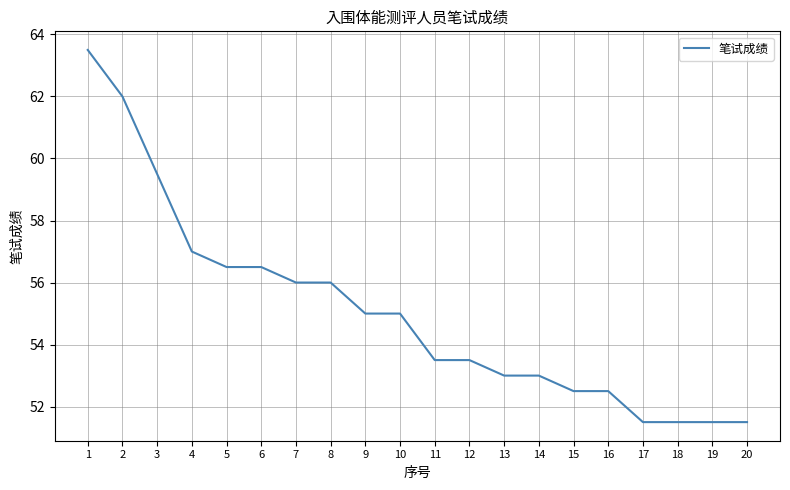

At which category does the chart reach its peak across all series?

1